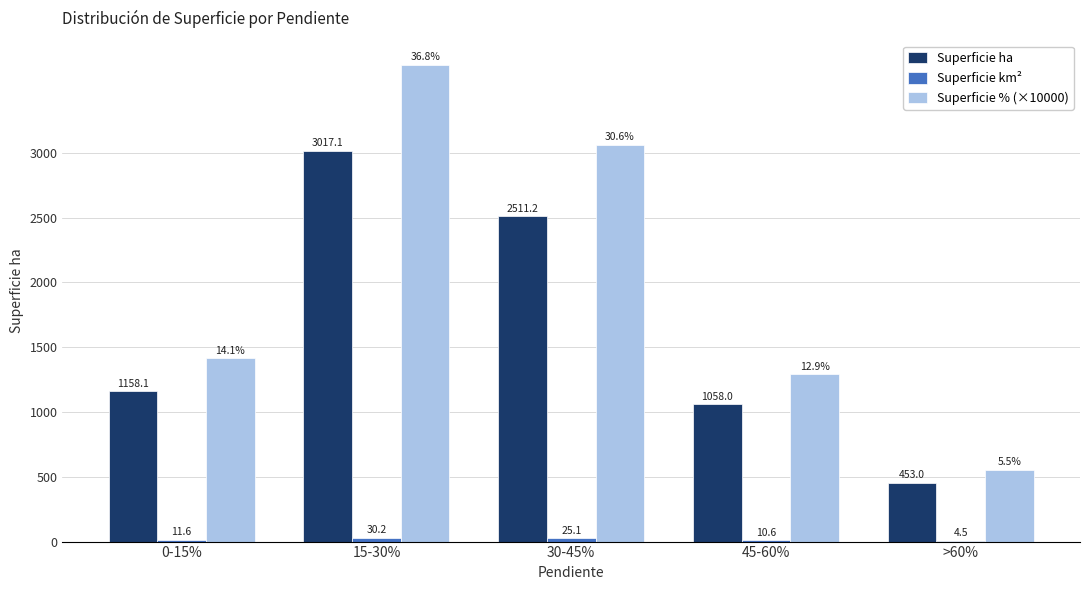

Where does the Superficie % (×10000) series first go above 1412?

0-15%